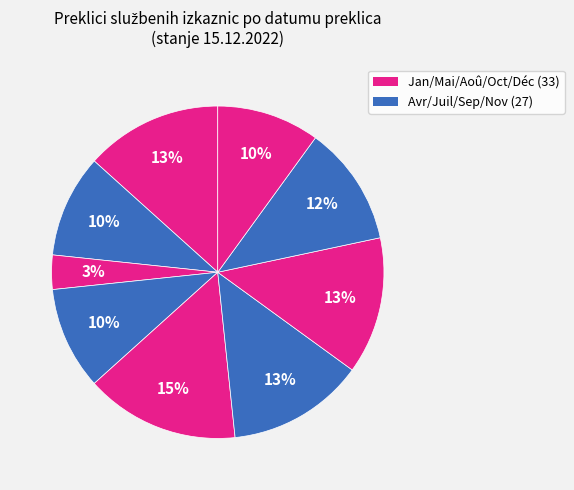

To the nearest percent, what is the average slice percentage?

11%